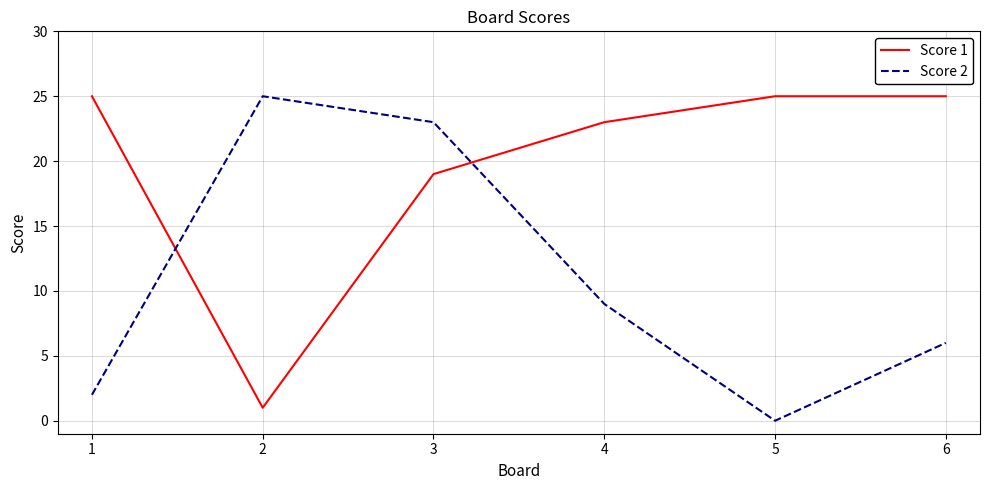

How many lines are shown in the chart?

2